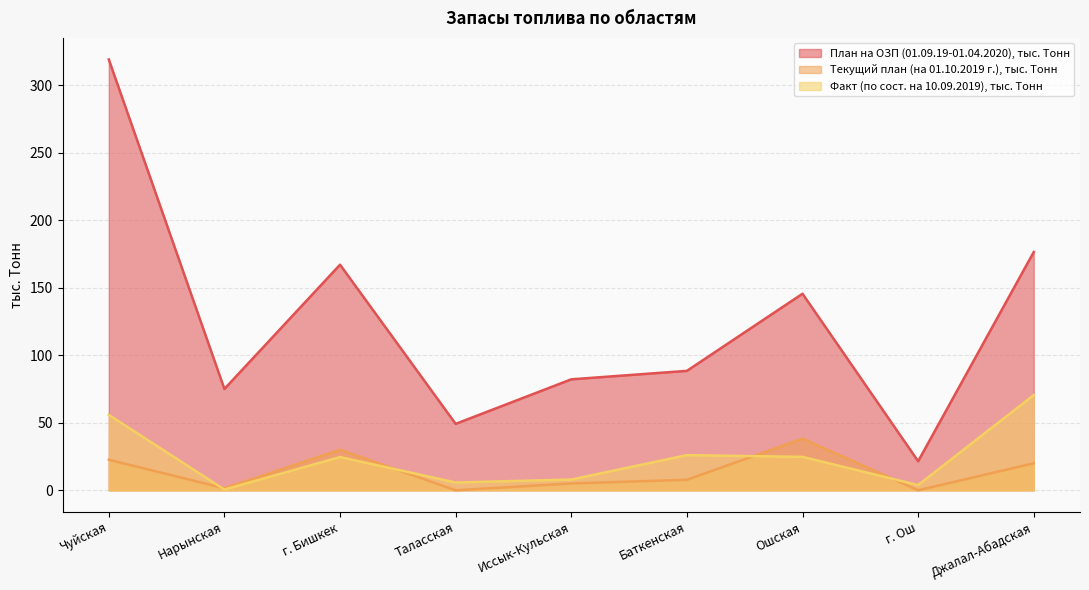

Read the Факт (по сост. на 10.09.2019), тыс. Тонн value at Нарынская.

0.6